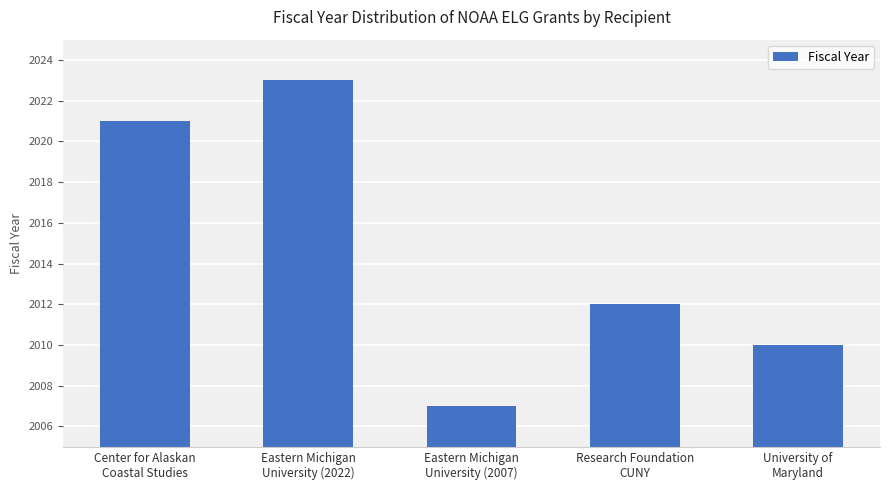

What is the label of the 3rd bar from the left?

Eastern Michigan
University (2007)